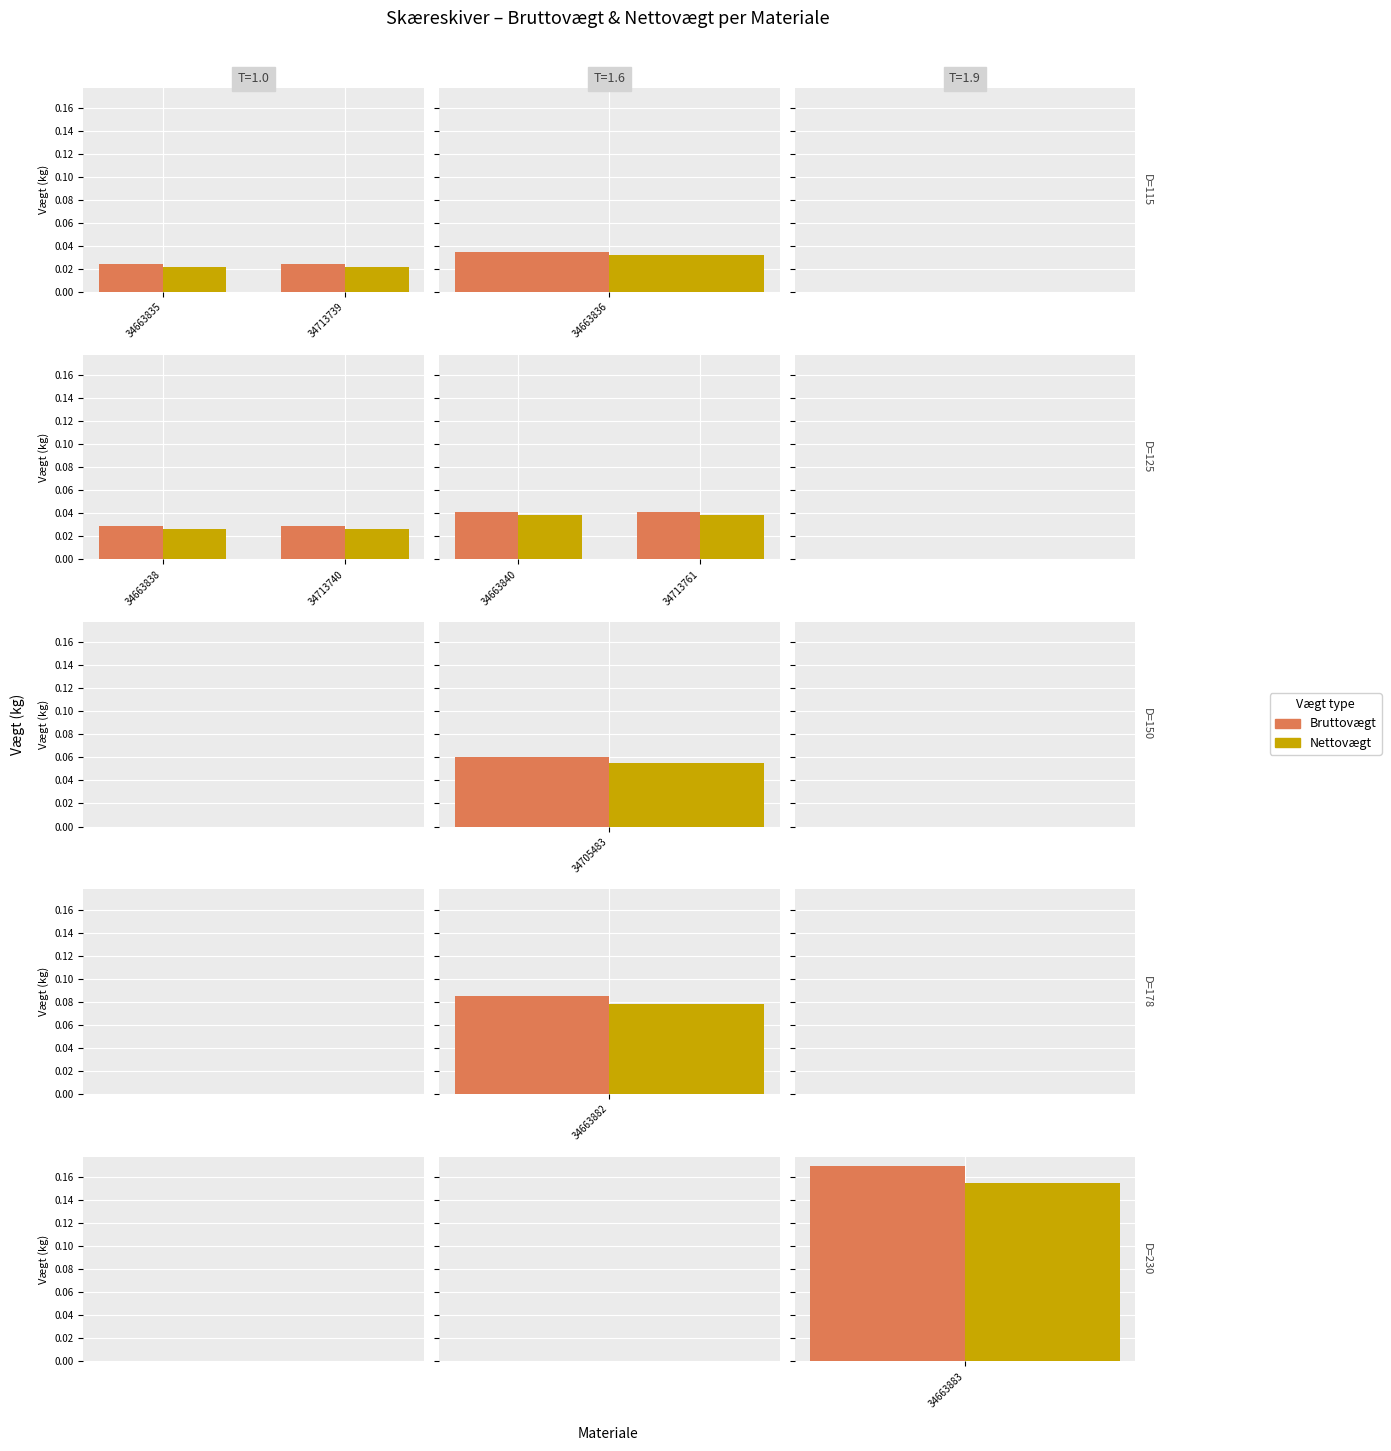

At 34713761, list the series in order from smallest to largest.

Nettovægt, Bruttovægt